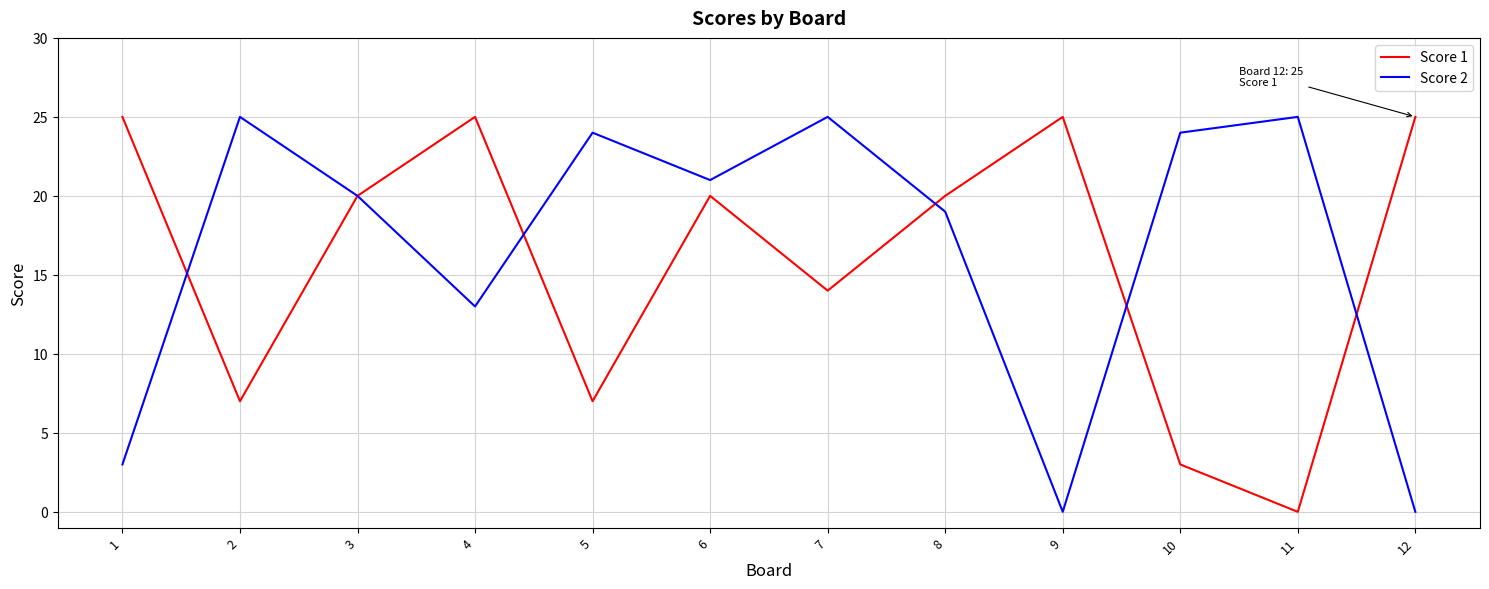

Rank the series at 4 from lowest to highest value.

Score 2, Score 1